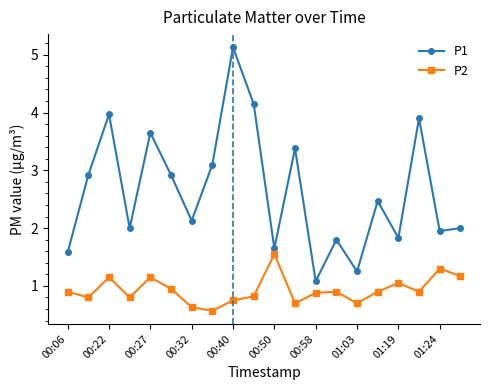

True or false: P1 and P2 cross at least once.

False